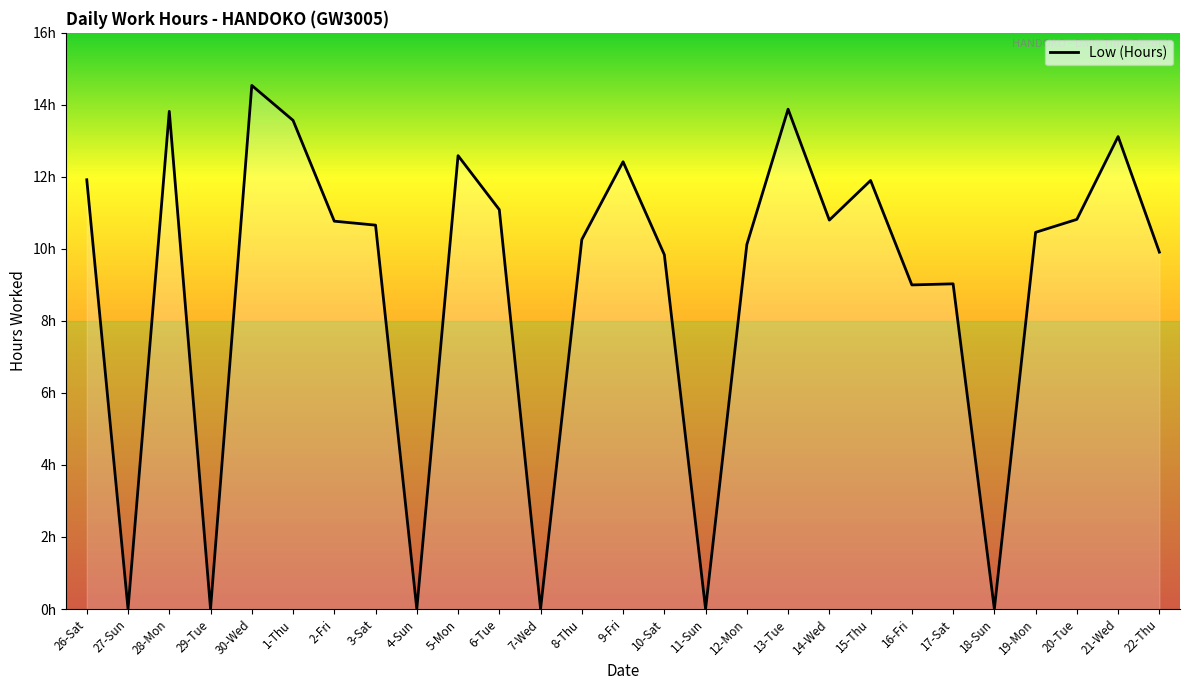

Which has a higher value, 18-Sun or 22-Thu?

22-Thu